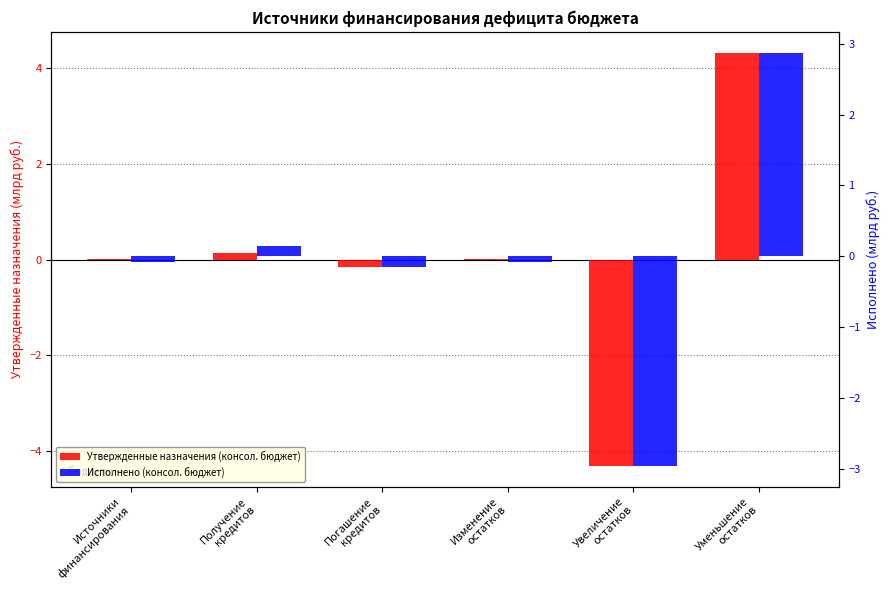

What are all the series names shown in the legend?

Утвержденные назначения (консол. бюджет), Исполнено (консол. бюджет)